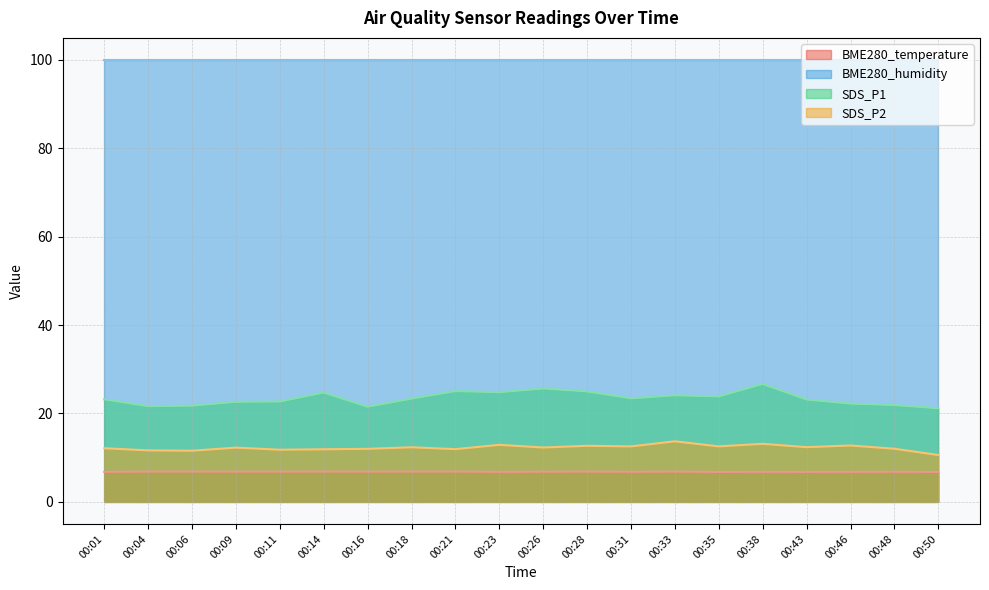

Is the value of BME280_temperature at 00:16 greater than the value of SDS_P1 at 00:33?

No